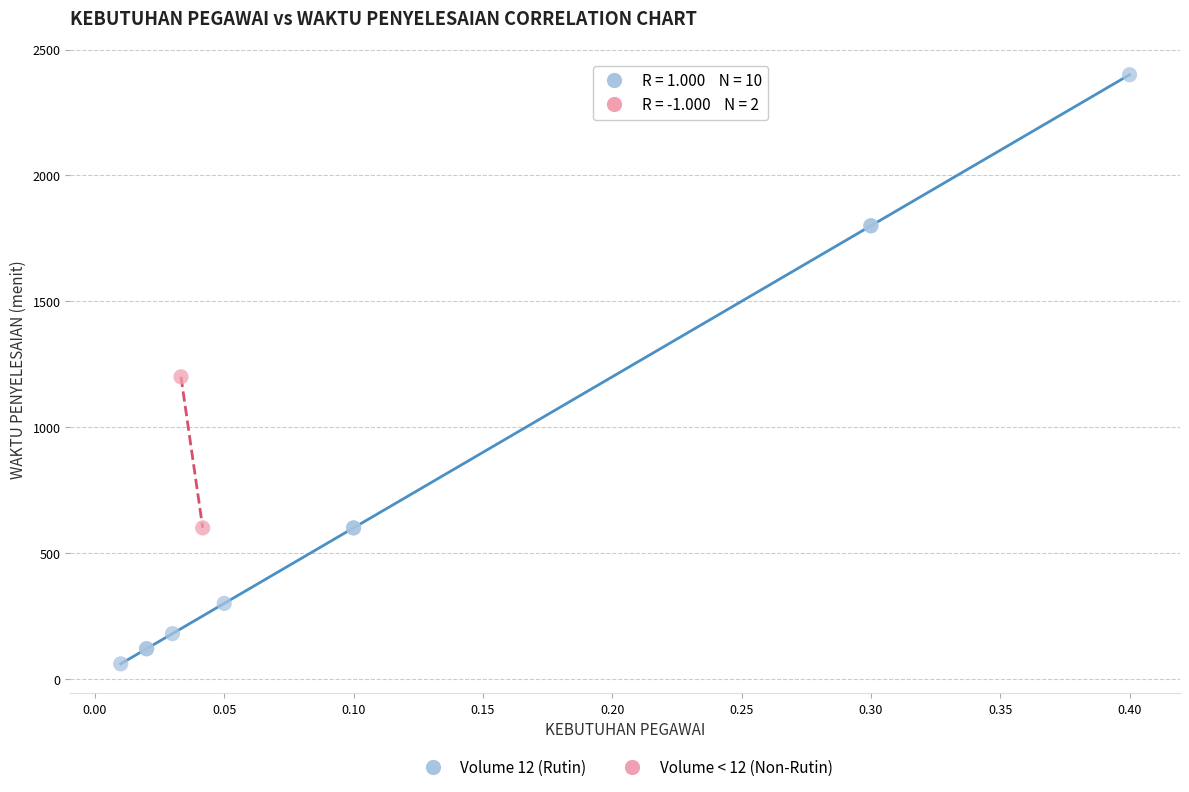

Which series contains the lowest Y value?

Volume 12 (Rutin)